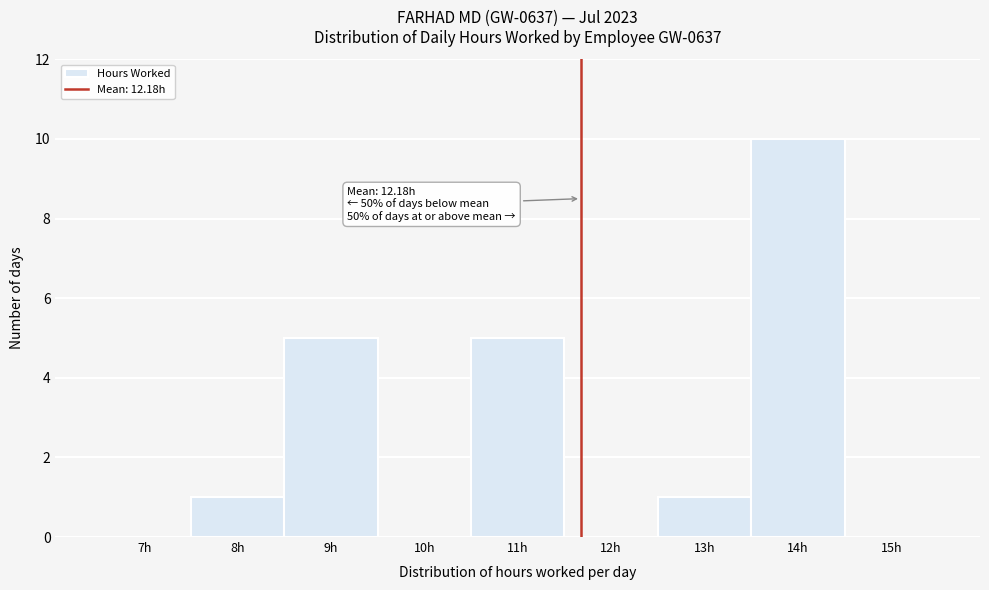

What is the sum of all values?

22